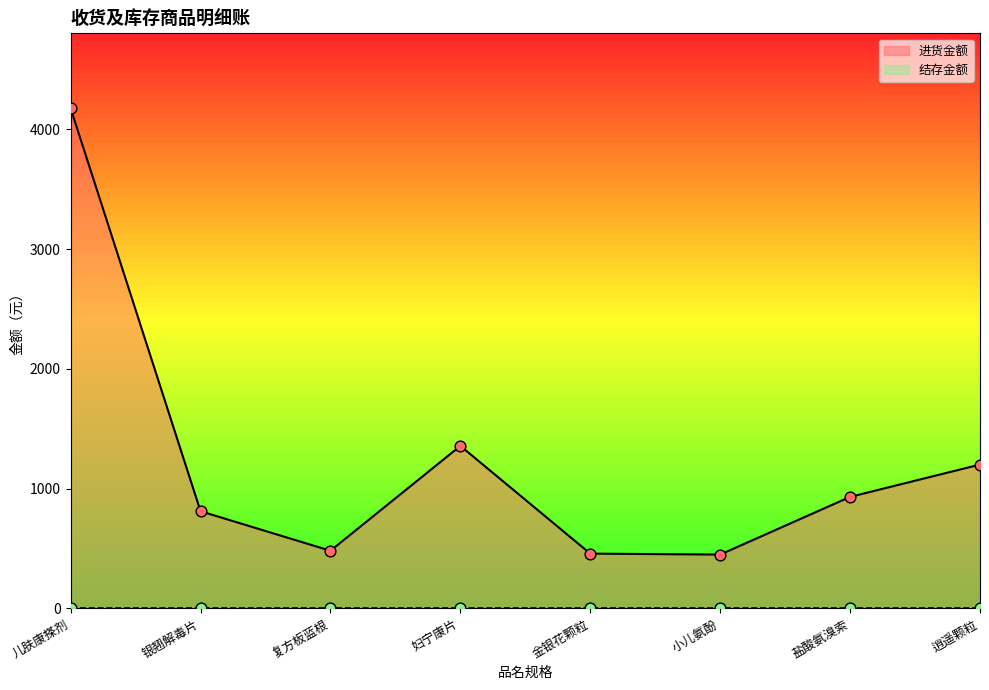

What is the ratio of the value at 儿肤康搽剂 to the value at 妇宁康片?

3.1